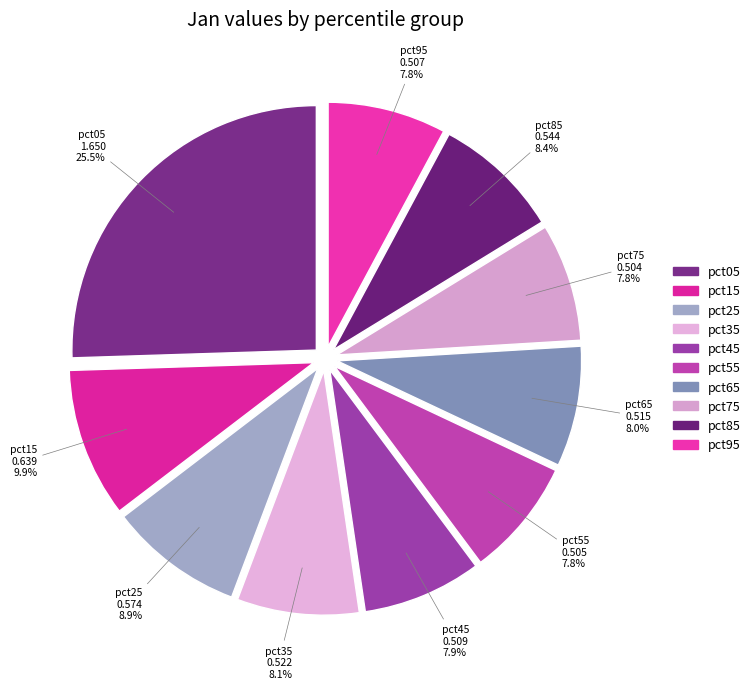

Combined, what portion of the pie is pct15 and pct95?

17.7%